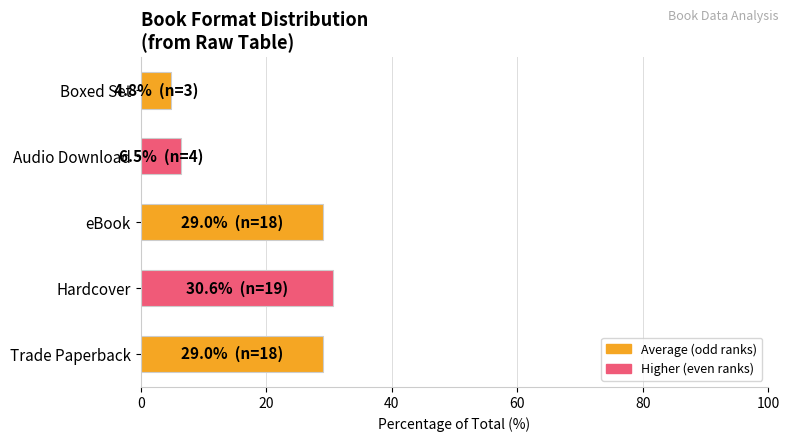

The chart shows a value of 4.8 at Boxed Set. True or false?

True